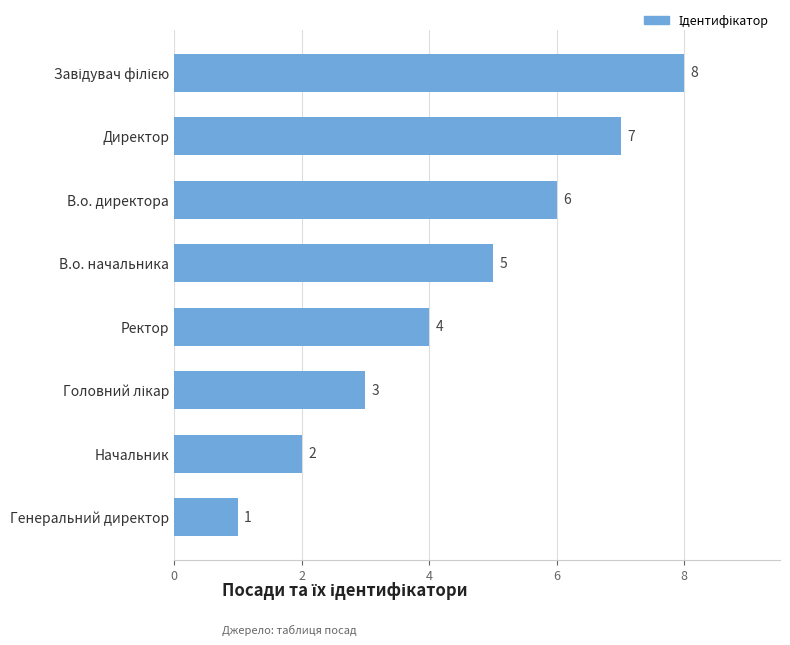

Are the bars horizontal?

Yes